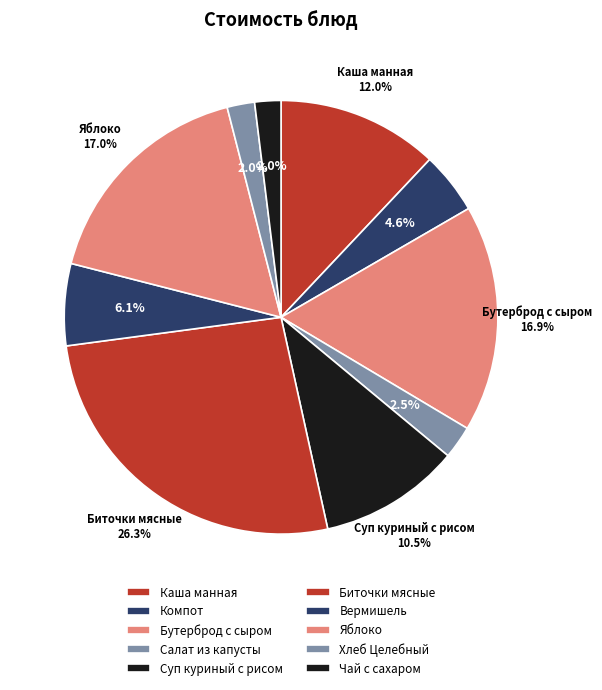

Is it true that Бутерброд с сыром is 17% of the pie?

True